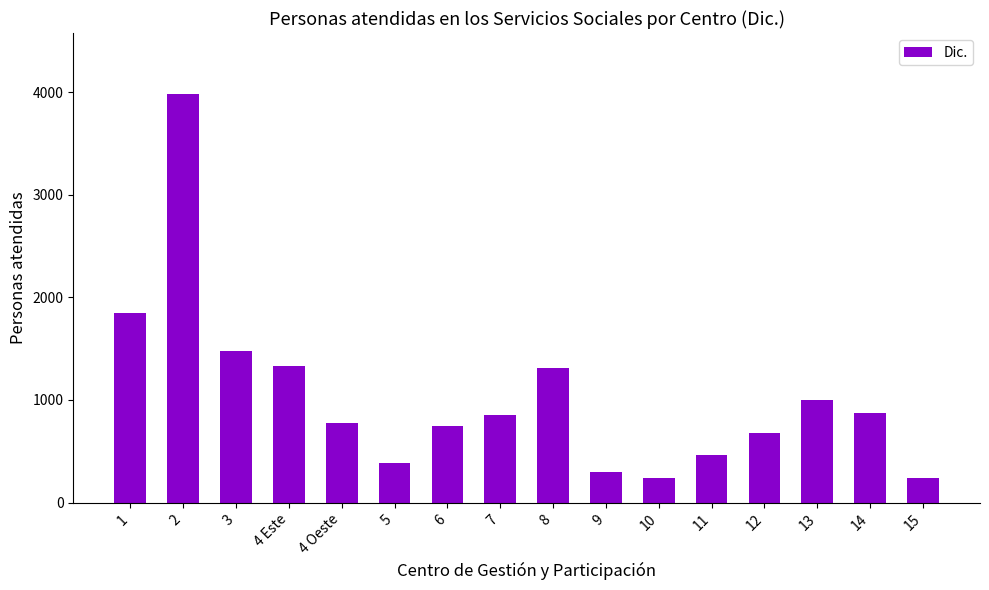

What is the change in value from 4 Oeste to 5?

-389